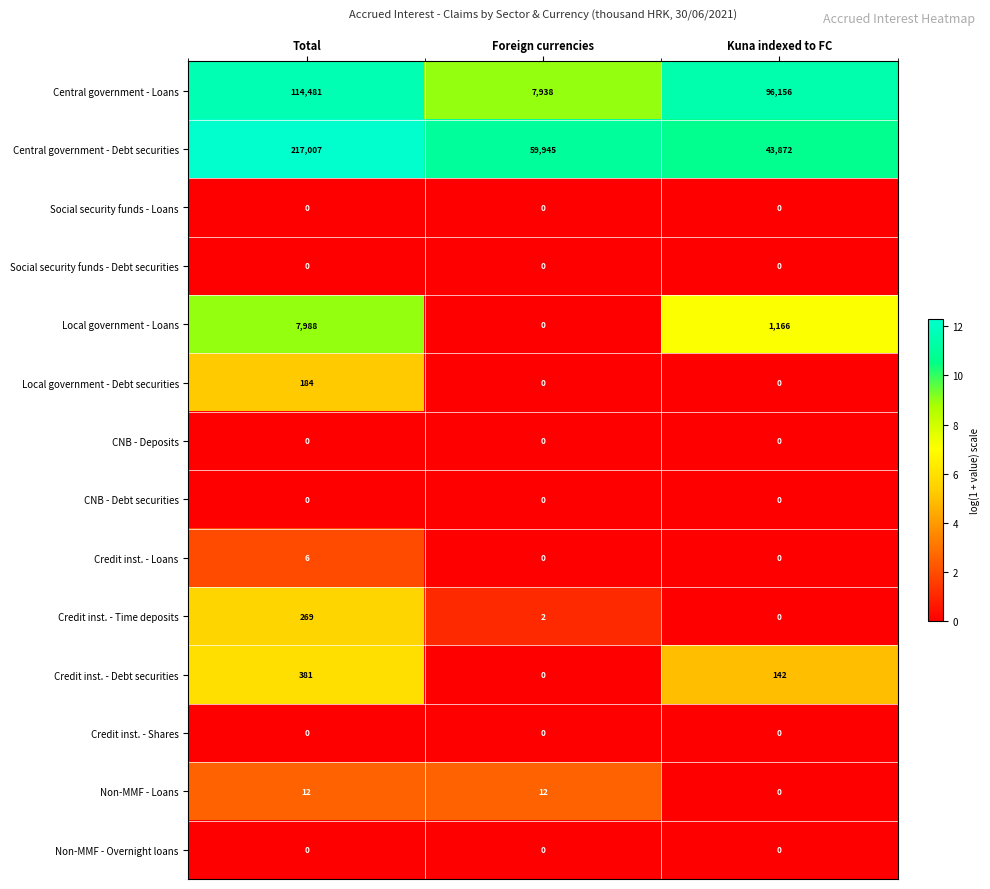

Which series has the largest range (max minus min)?

Central government - Debt securities